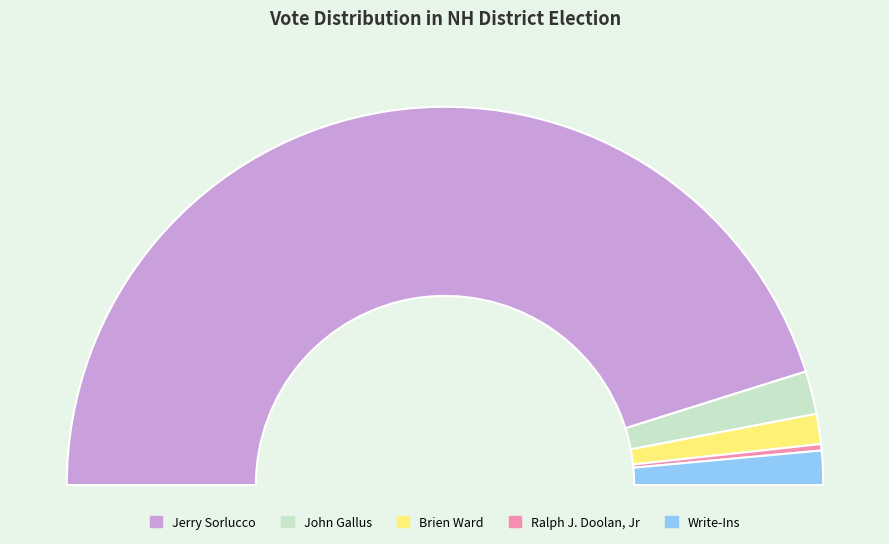

Which slice is the largest?

Jerry Sorlucco